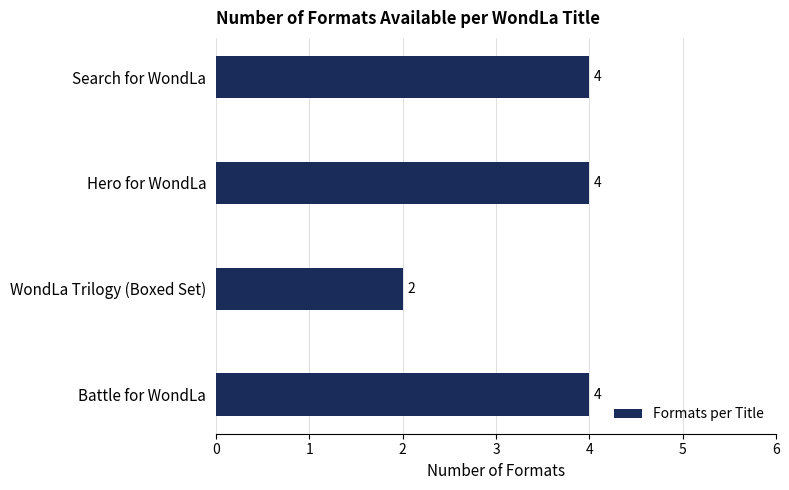

Reading bottom to top, extract all data points from this chart.

4	2	4	4